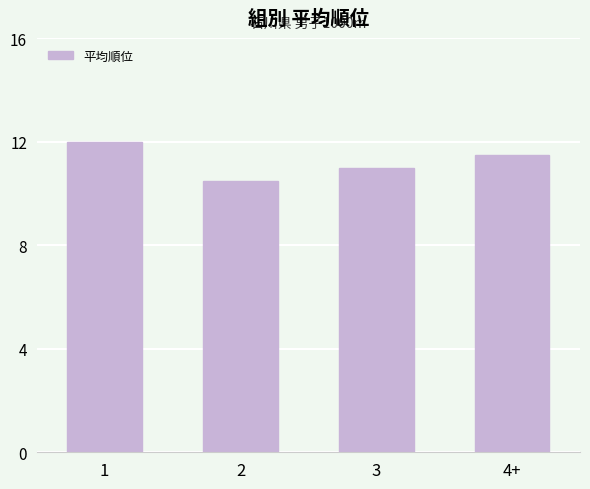

How many values are between 11 and 12?

3